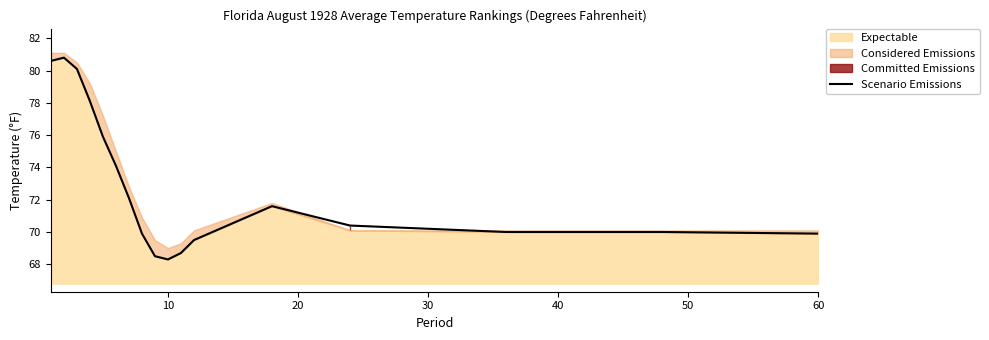

What is the lowest value of the Scenario Emissions series?

68.3